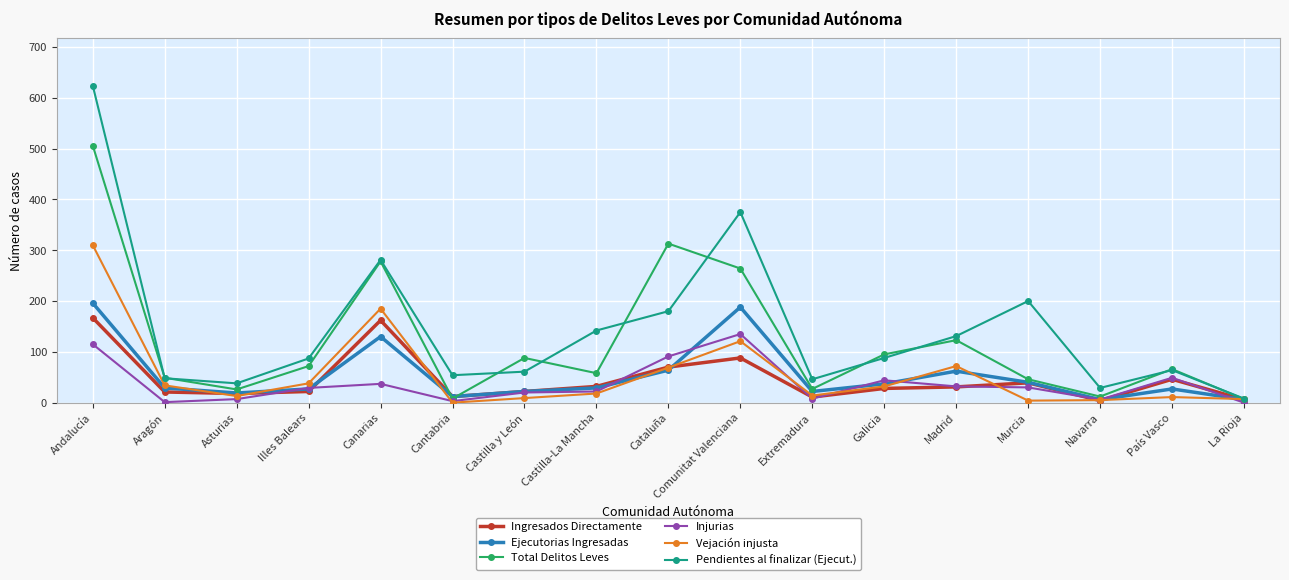

The Ingresados Directamente series shows 22 at Castilla y León. True or false?

True